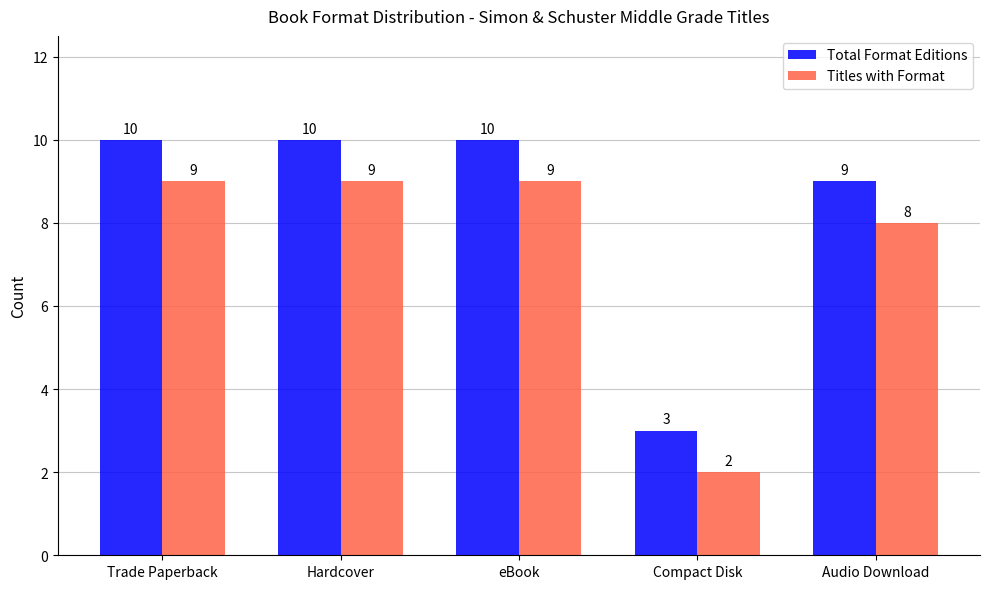

Reading left to right, transcribe all the data shown in this chart.

Total Format Editions: Trade Paperback=10	Hardcover=10	eBook=10	Compact Disk=3	Audio Download=9
Titles with Format: Trade Paperback=9	Hardcover=9	eBook=9	Compact Disk=2	Audio Download=8